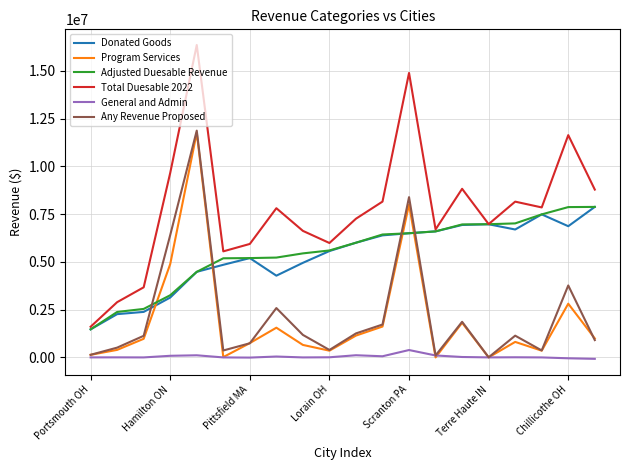

True or false: General and Admin and Total Duesable 2022 intersect in this chart.

False